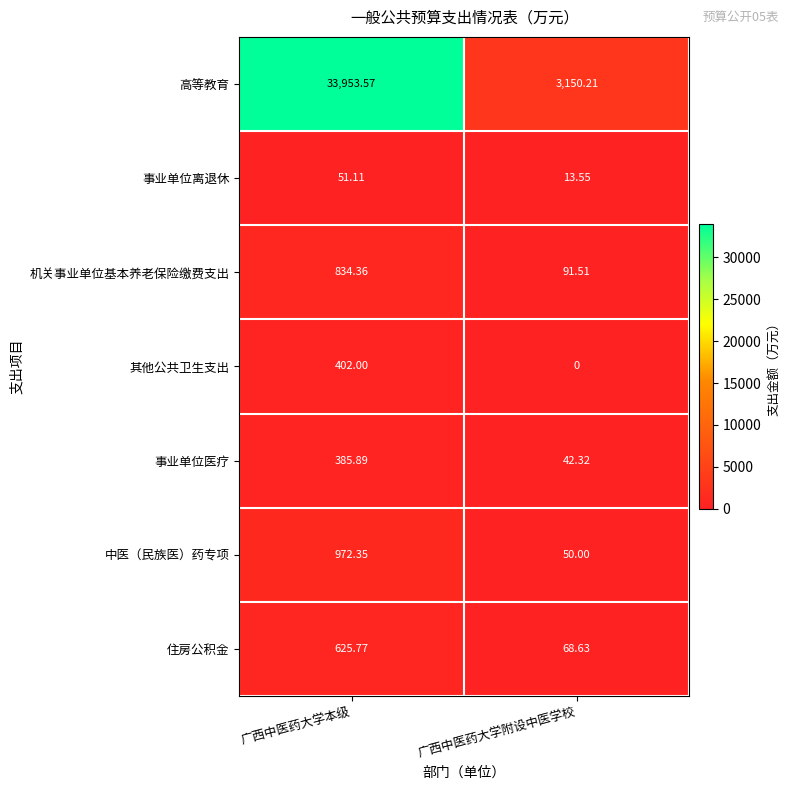

Which series has the widest spread of values?

高等教育